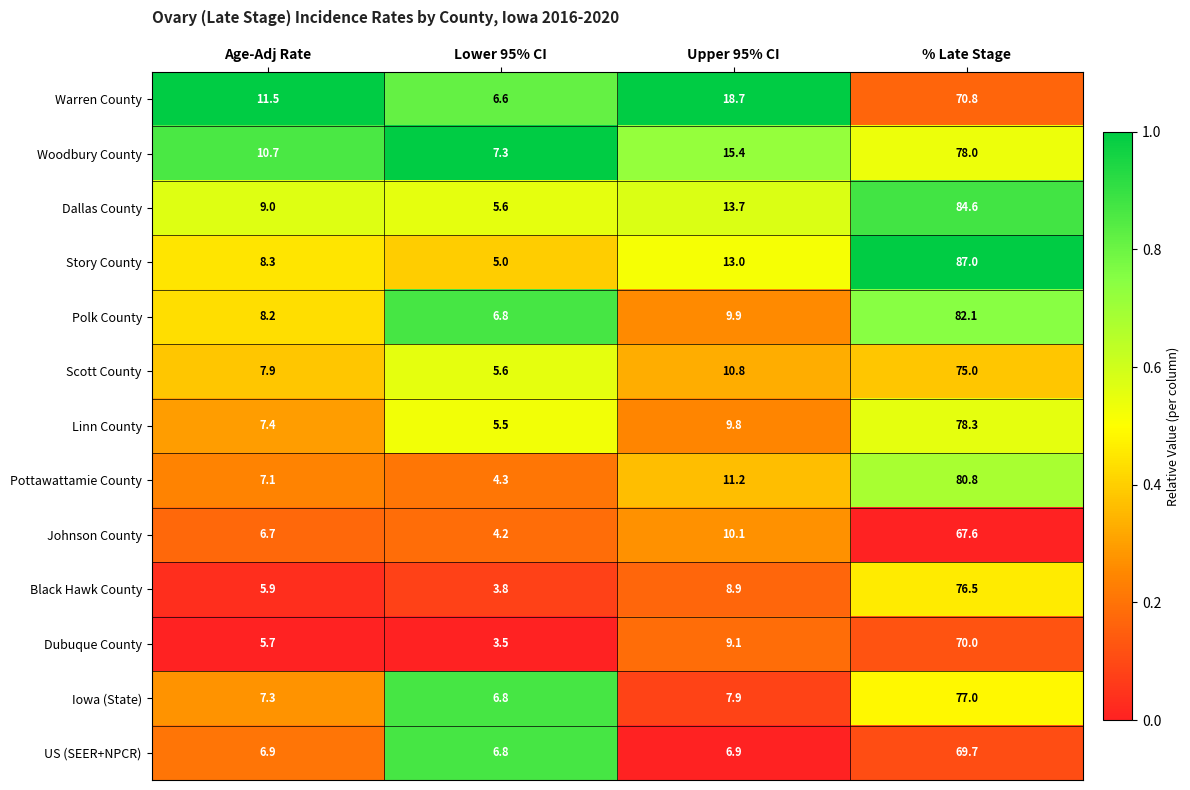

Rank the series by their maximum value, from highest to lowest.

Story County, Dallas County, Polk County, Pottawattamie County, Linn County, Woodbury County, Iowa (State), Black Hawk County, Scott County, Warren County, Dubuque County, US (SEER+NPCR), Johnson County